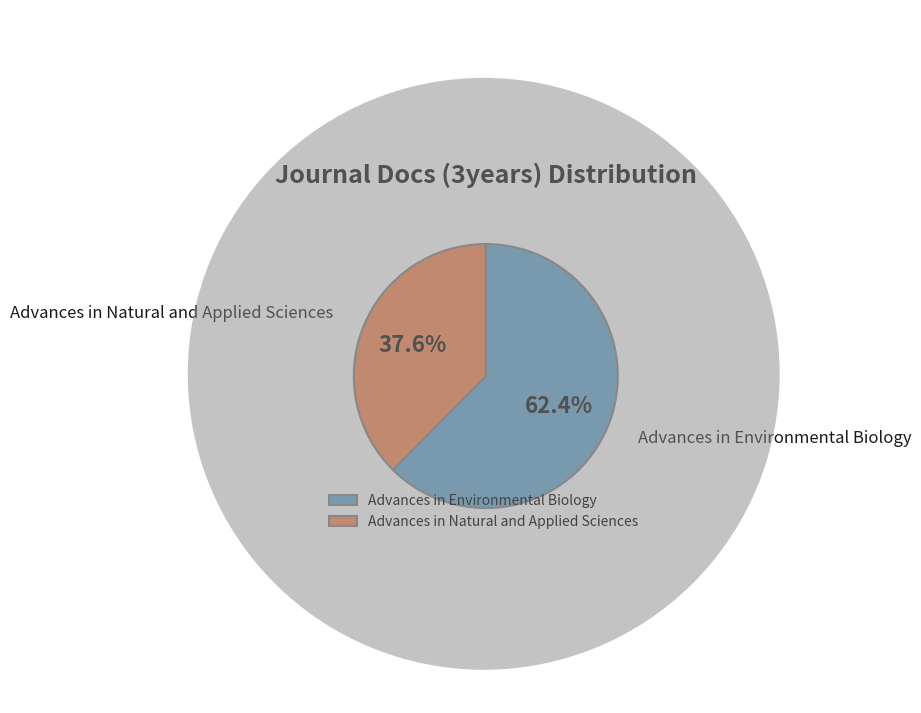

How many segments does this pie chart have?

2